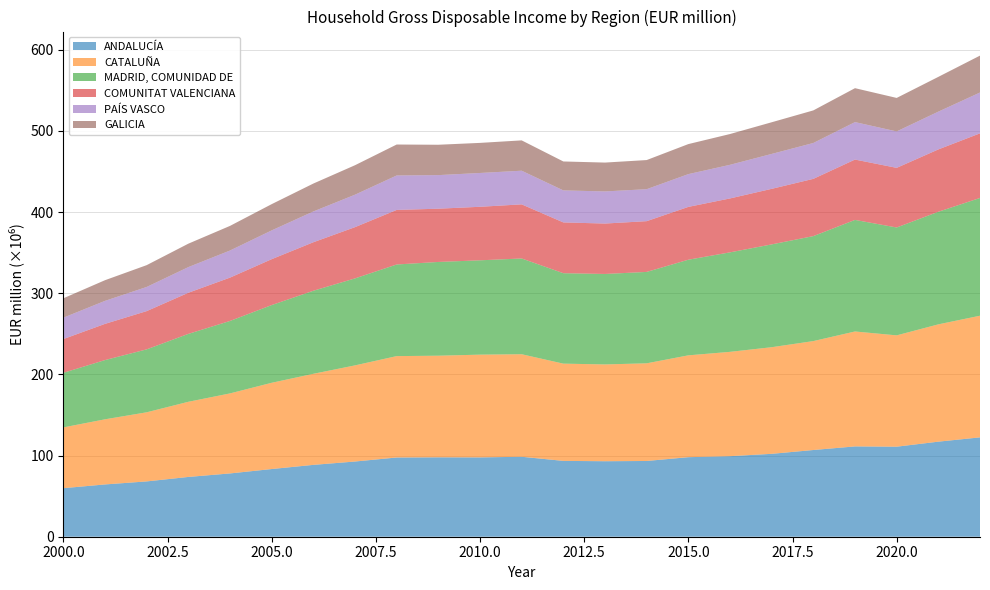

Reading left to right, what are all the values shown in this chart?

ANDALUCÍA: 2000=59806130	2001=64429605	2002=68159299	2003=73669820	2004=77992512	2005=83405499	2006=88537085	2007=92673762	2008=97626130	2009=97855675	2010=97750393	2011=98534821	2012=93455540	2013=93029099	2014=93341377	2015=98012694	2016=99266479	2017=102144613	2018=106854890	2019=111295697	2020=110935923	2021=117147643	2022=122436188
CATALUÑA: 2000=74909805	2001=80256786	2002=85159482	2003=92605158	2004=98612429	2005=106286009	2006=112224215	2007=118464851	2008=124942888	2009=125207529	2010=126617575	2011=126342117	2012=119825757	2013=119275728	2014=120340216	2015=125495080	2016=128551564	2017=131386791	2018=134223528	2019=141624330	2020=137194989	2021=144543330	2022=149905354
MADRID, COMUNIDAD DE: 2000=67271024	2001=72987620	2002=77560985	2003=83677673	2004=89282665	2005=95760372	2006=102342009	2007=107192638	2008=112901297	2009=115533418	2010=116247568	2011=117996458	2012=111445007	2013=111484133	2014=112623717	2015=117835156	2016=122595593	2017=126693974	2018=129359577	2019=137476871	2020=132928240	2021=138749584	2022=145102480
COMUNITAT VALENCIANA: 2000=41560470	2001=44615624	2002=47127570	2003=50680233	2004=53398191	2005=56554791	2006=59767258	2007=63137547	2008=67226003	2009=65617638	2010=65954564	2011=66685889	2012=62581479	2013=62129750	2014=62546632	2015=65088633	2016=66444000	2017=68459457	2018=70553254	2019=74361764	2020=73485010	2021=76812098	2022=79617249
PAÍS VASCO: 2000=26366854	2001=28353063	2002=29770382	2003=31613398	2004=33397984	2005=35456003	2006=37931570	2007=40006311	2008=42468962	2009=41389039	2010=41664405	2011=41471026	2012=39456024	2013=39582047	2014=39408859	2015=40387839	2016=41442787	2017=43016677	2018=44206455	2019=46175225	2020=44895631	2021=46567105	2022=50323145
GALICIA: 2000=23872496	2001=25465747	2002=26878667	2003=28867719	2004=30337123	2005=32358764	2006=34390593	2007=36314512	2008=38135253	2009=37414311	2010=37072855	2011=37374370	2012=35655410	2013=35552645	2014=35891251	2015=37012911	2016=37926081	2017=39022348	2018=40148767	2019=41797682	2020=41266400	2021=42844620	2022=45479869